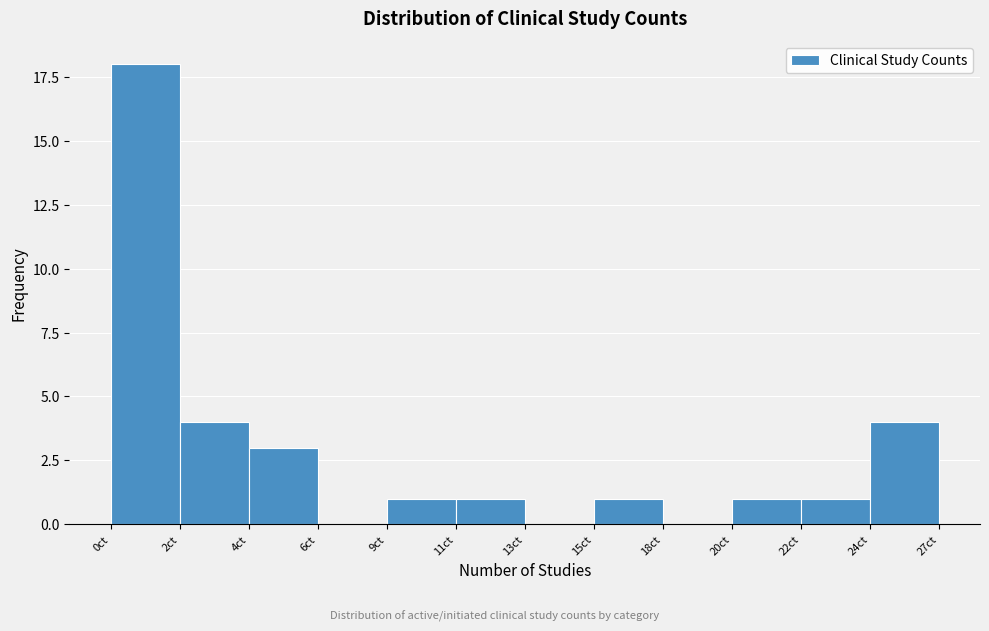

Reading left to right, extract all data points from this chart.

0ct=18	2ct=4	4ct=3	6ct=0	9ct=1	11ct=1	13ct=0	15ct=1	18ct=0	20ct=1	22ct=1	24ct=4